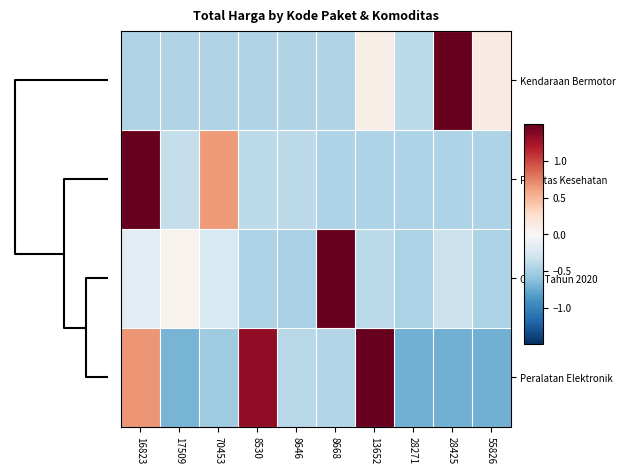

Reading right to left, transcribe all the data shown in this chart.

Kendaraan Bermotor: 55826=0.1	28425=1.5	28271=-0.4	13652=0.1	8668=-0.5	8646=-0.5	8530=-0.5	70453=-0.5	17509=-0.5	16823=-0.5
Fasilitas Kesehatan: 55826=-0.5	28425=-0.5	28271=-0.5	13652=-0.5	8668=-0.5	8646=-0.4	8530=-0.4	70453=0.6	17509=-0.4	16823=1.5
Obat Tahun 2020: 55826=-0.5	28425=-0.3	28271=-0.5	13652=-0.4	8668=1.5	8646=-0.5	8530=-0.5	70453=-0.2	17509=0.1	16823=-0.2
Peralatan Elektronik: 55826=-0.7	28425=-0.7	28271=-0.7	13652=1.5	8668=-0.4	8646=-0.4	8530=1.3	70453=-0.5	17509=-0.7	16823=0.7